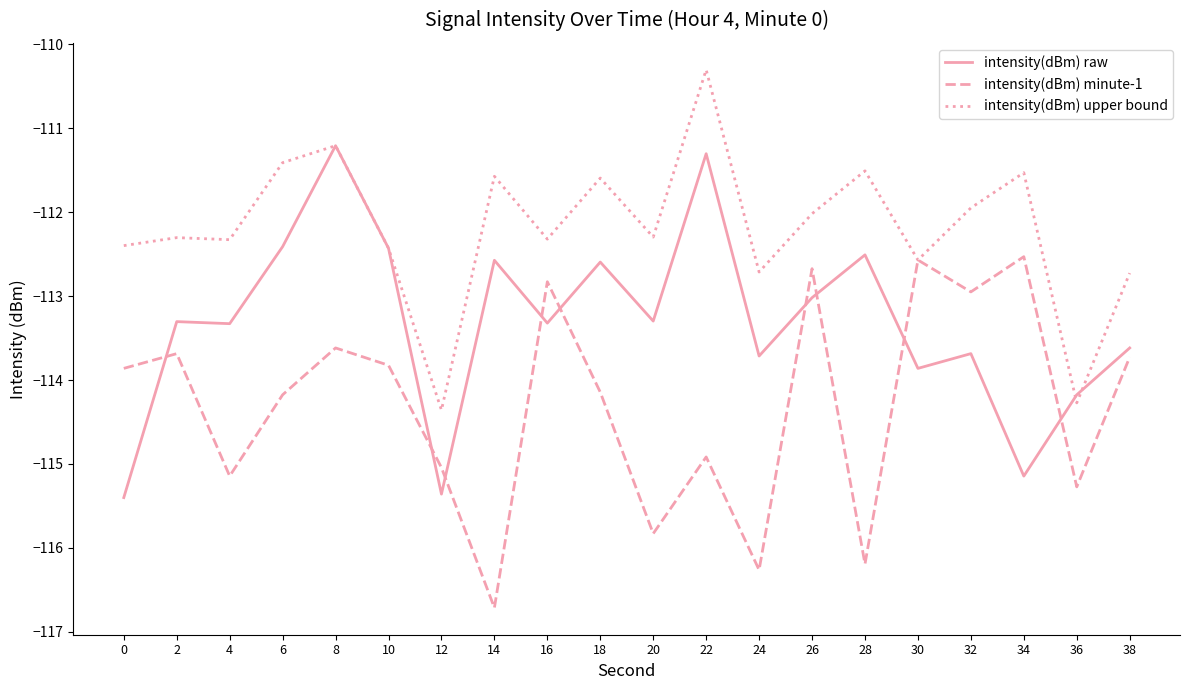

What is the difference between the highest and lowest values at 10?

1.4